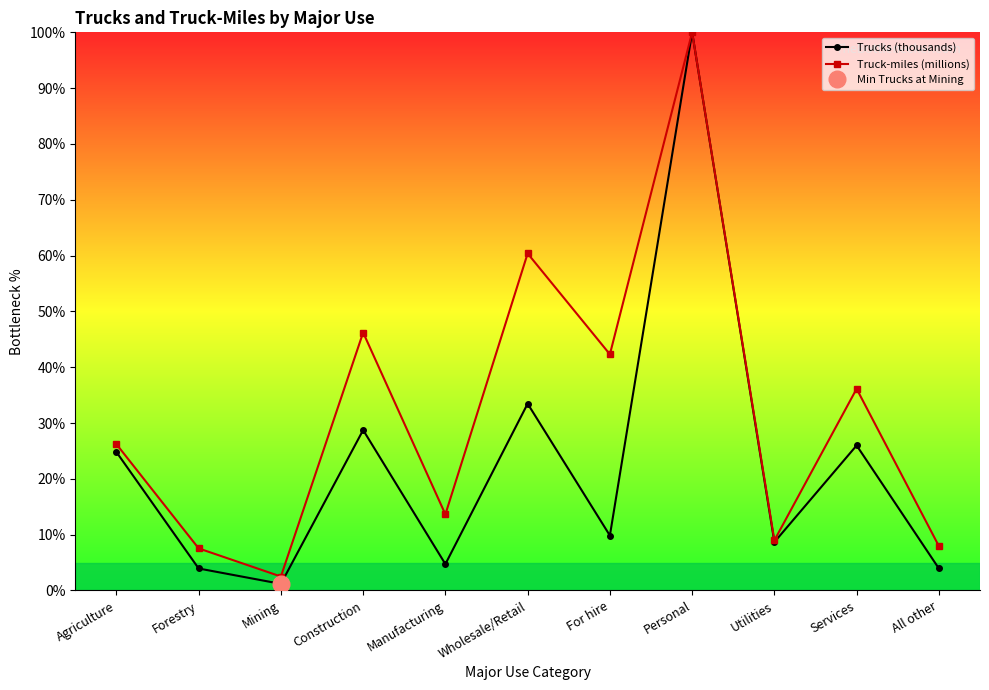

Between All other and Personal, which is larger?

Personal